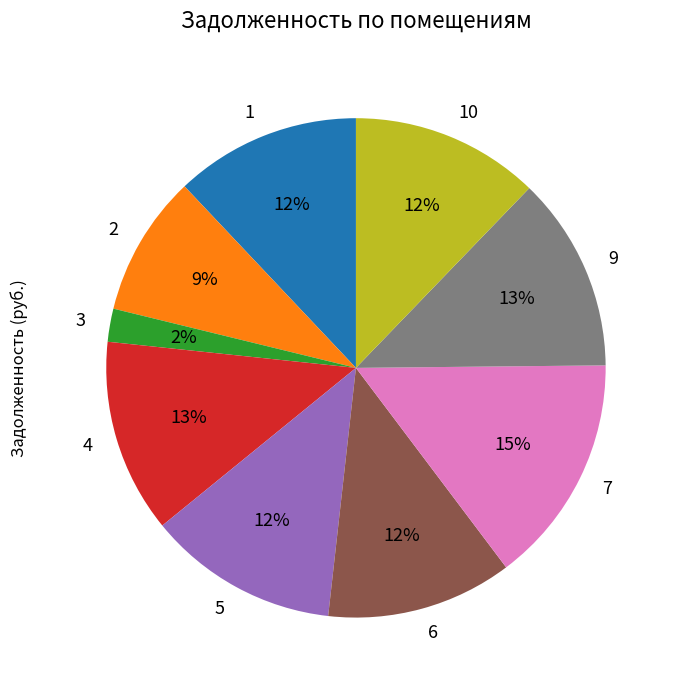

To the nearest percent, what is the average slice percentage?

11%